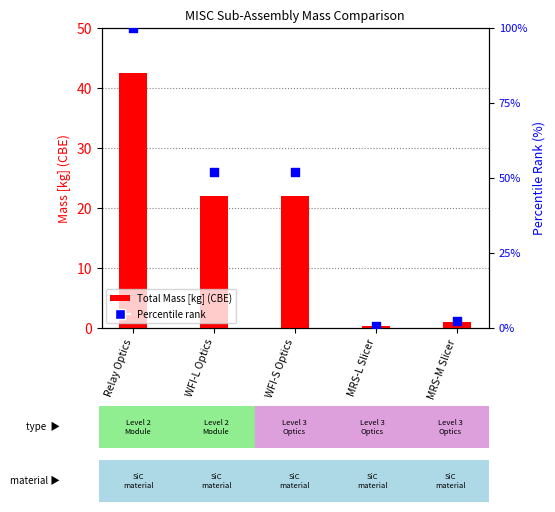

Which series has the largest total across all categories?

Percentile rank